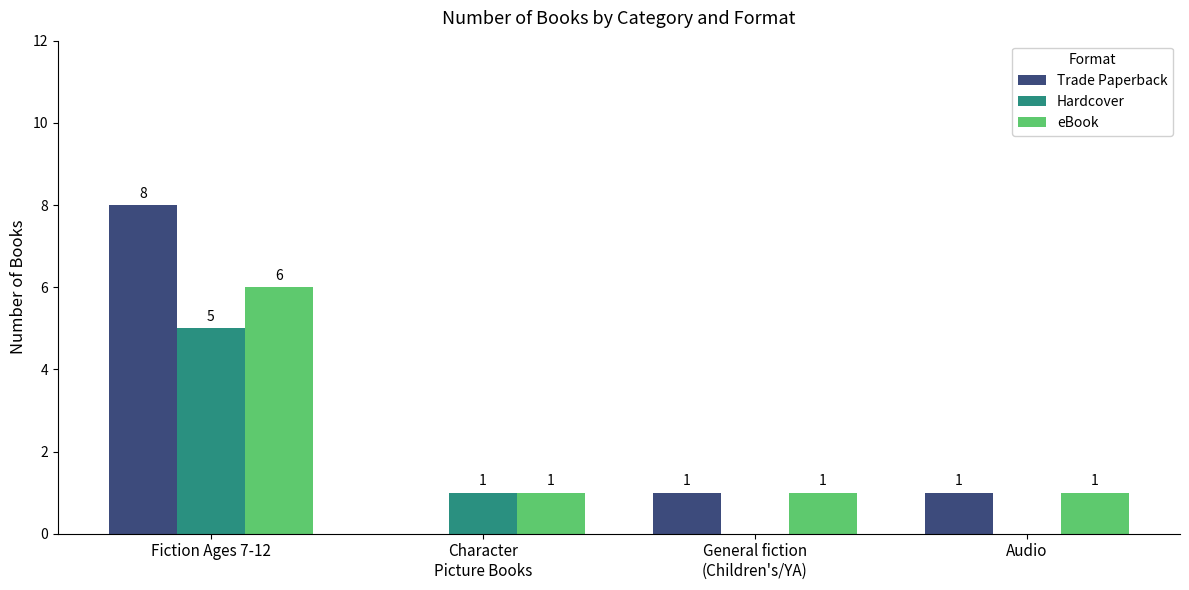

The value of eBook at Fiction Ages 7-12 is 6. True or false?

True